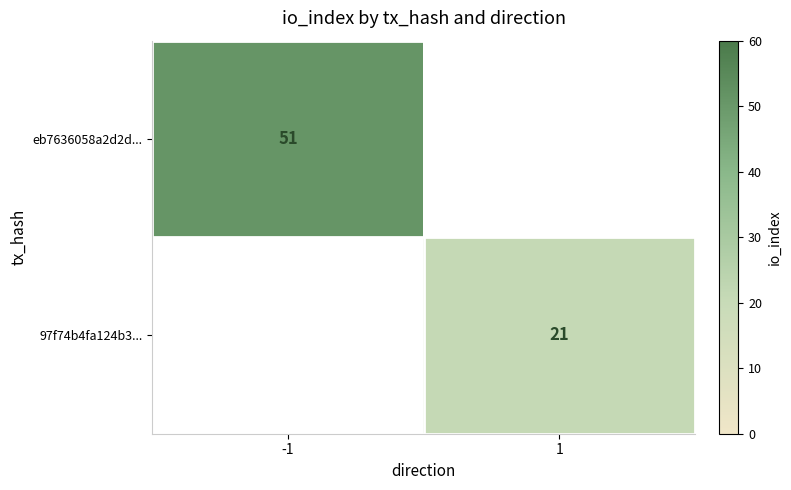

What is the greatest value displayed?

51.0